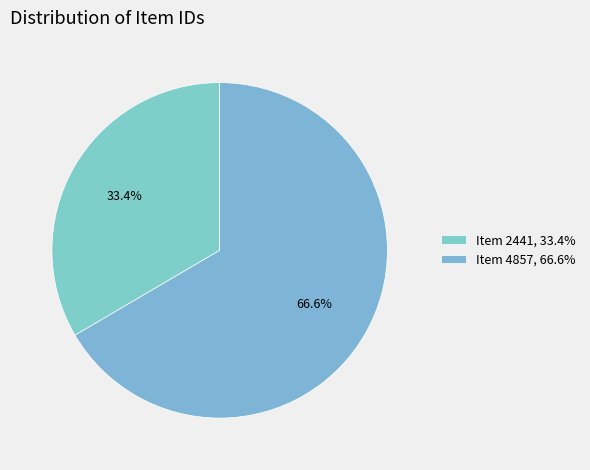

The Item 2441 slice represents 45% of the pie. True or false?

False